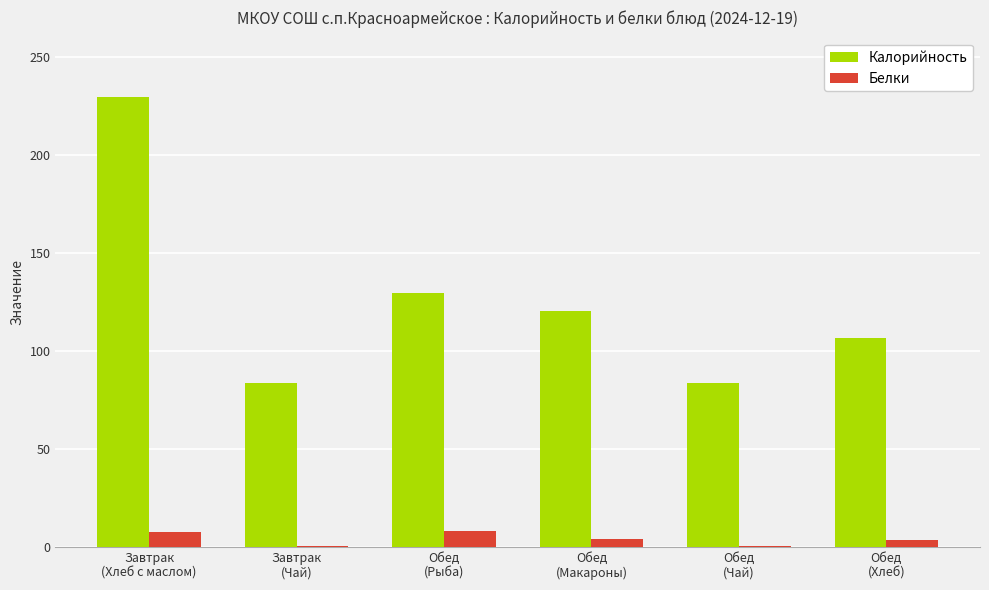

True or false: Калорийность has a value of 160.8 at Обед
(Макароны).

False